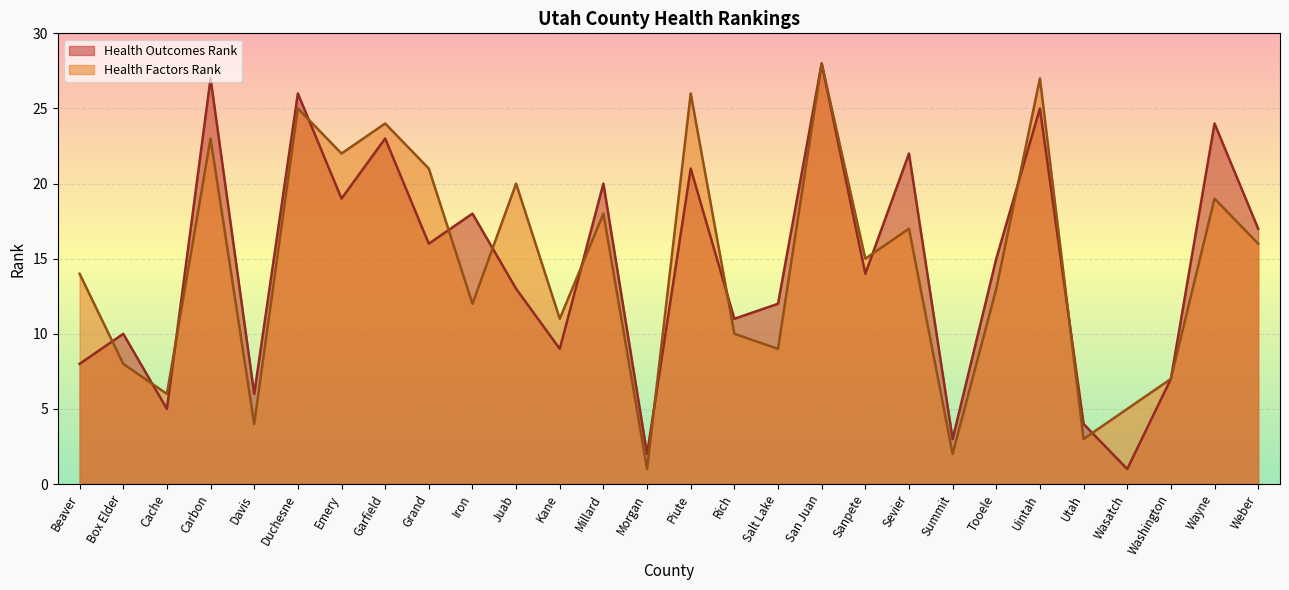

What is the spread (max minus min) of values at Kane?

2